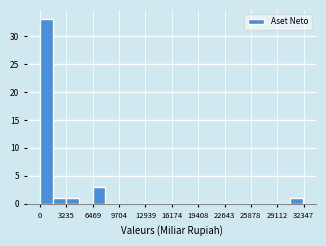

Around what value on the x-axis is the tallest bar? Give the approximate position of its centre, as read against the axis.

1000